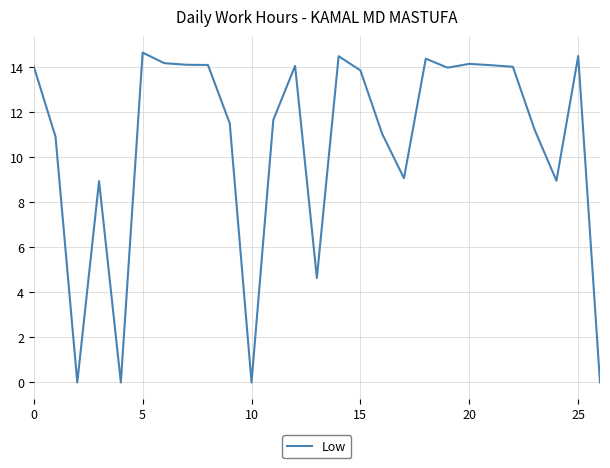

What is the average value?

10.6